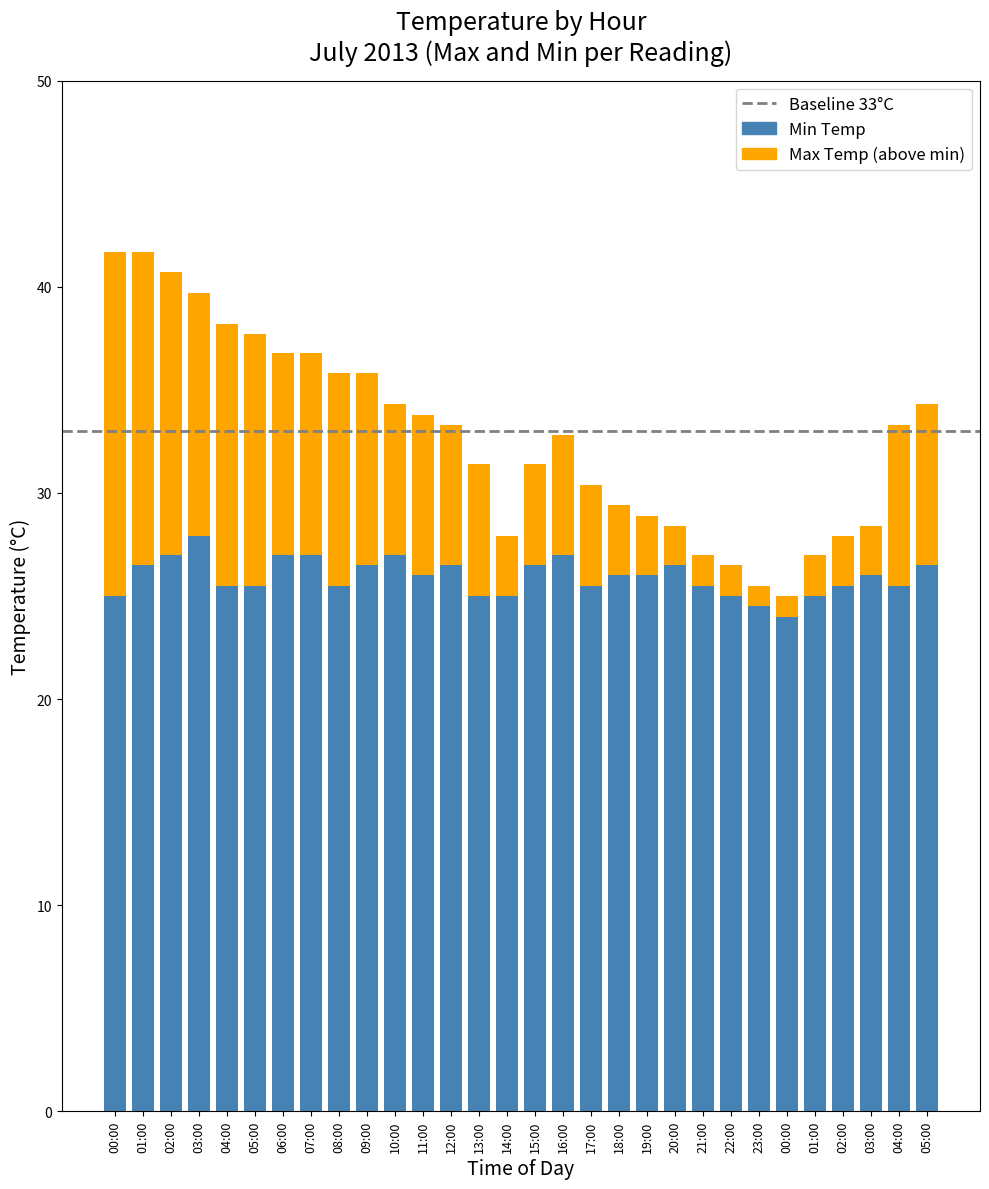

Count the number of data series in this chart.

2